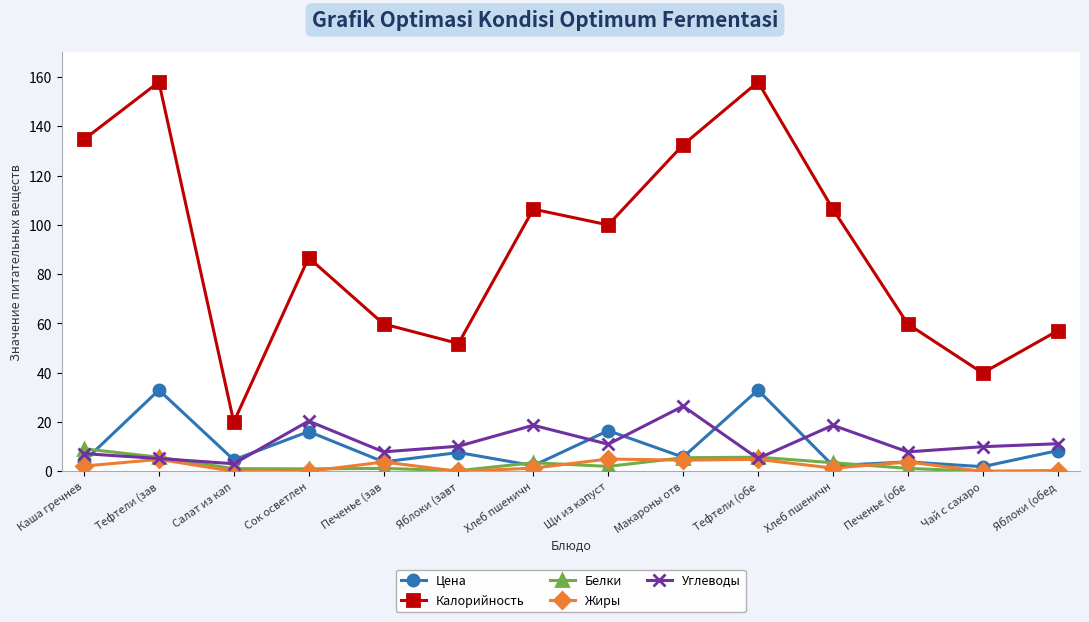

What is the maximum value for Цена?

33.0